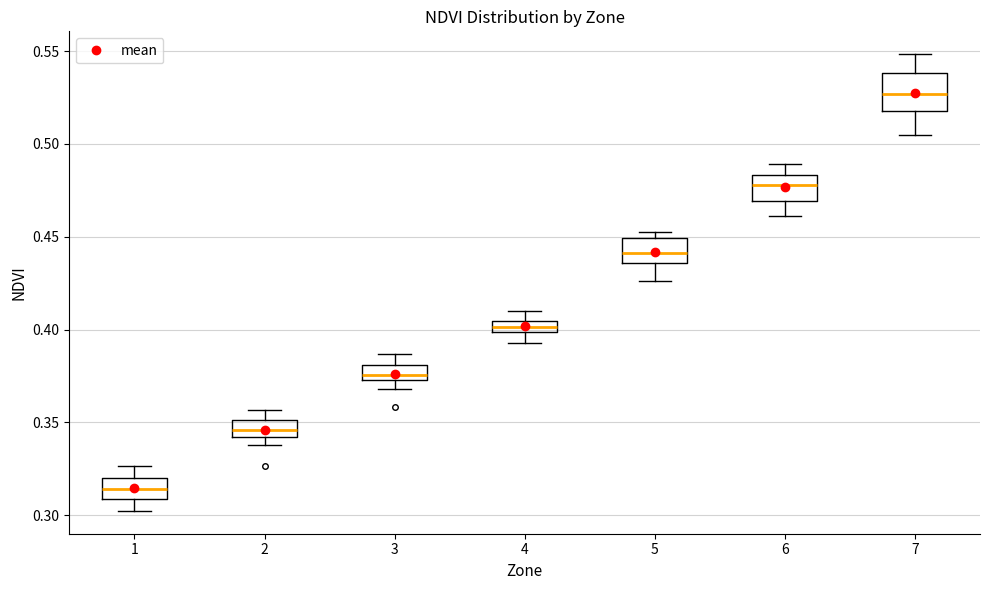

Where is the lower edge of the box at x = 7 on the y-axis? The values are not printed on the chart, so give them approximately, as read against the axis.

0.520